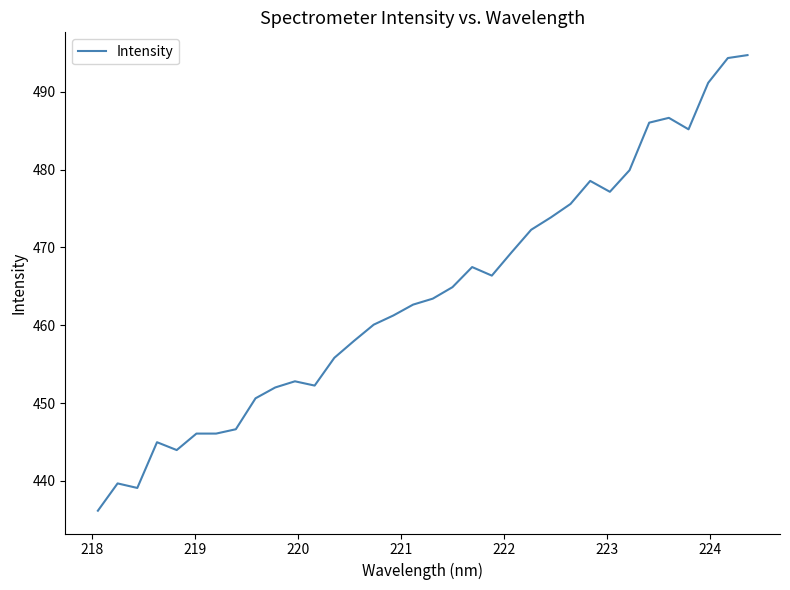

What is the sum of all values?

15775.0